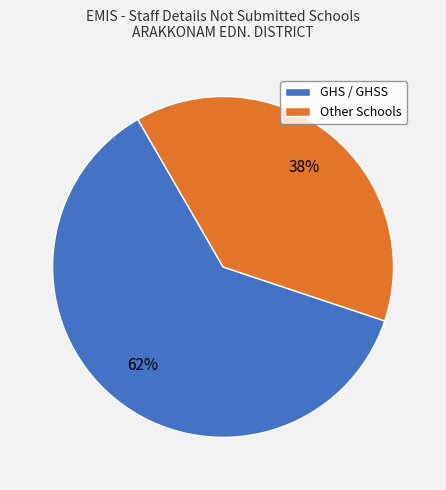

Is there any slice that represents more than half of the pie?

Yes